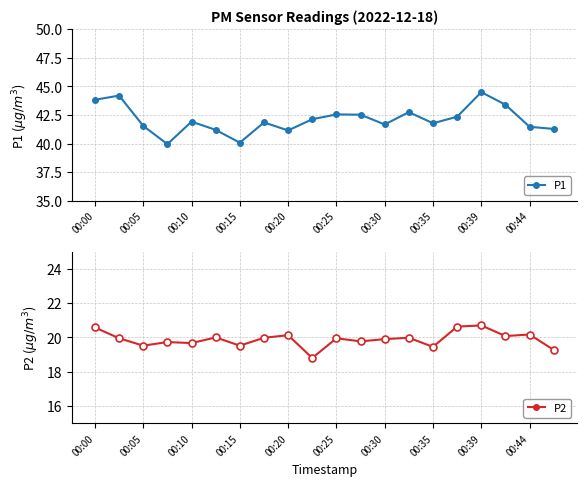

Reading left to right, list all the values displayed in this chart.

P1: 43.8	44.2	41.5	40.0	41.9	41.2	40.1	41.9	41.1	42.1	42.5	42.5	41.7	42.8	41.8	42.4	44.5	43.4	41.5	41.3
P2: 20.6	19.9	19.5	19.7	19.7	20.0	19.5	20.0	20.1	18.8	19.9	19.8	19.9	20.0	19.4	20.6	20.7	20.1	20.2	19.3